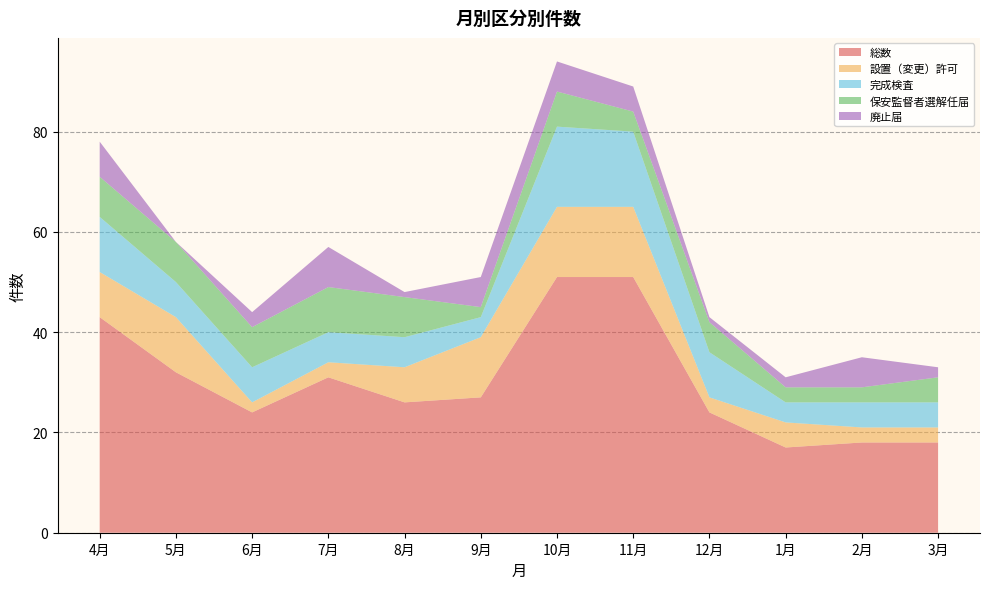

Reading left to right, extract all data points from this chart.

総数: 43	32	24	31	26	27	51	51	24	17	18	18
設置（変更）許可: 9	11	2	3	7	12	14	14	3	5	3	3
完成検査: 11	7	7	6	6	4	16	15	9	4	5	5
保安監督者選解任届: 8	8	8	9	8	2	7	4	6	3	3	5
廃止届: 7	0	3	8	1	6	6	5	1	2	6	2